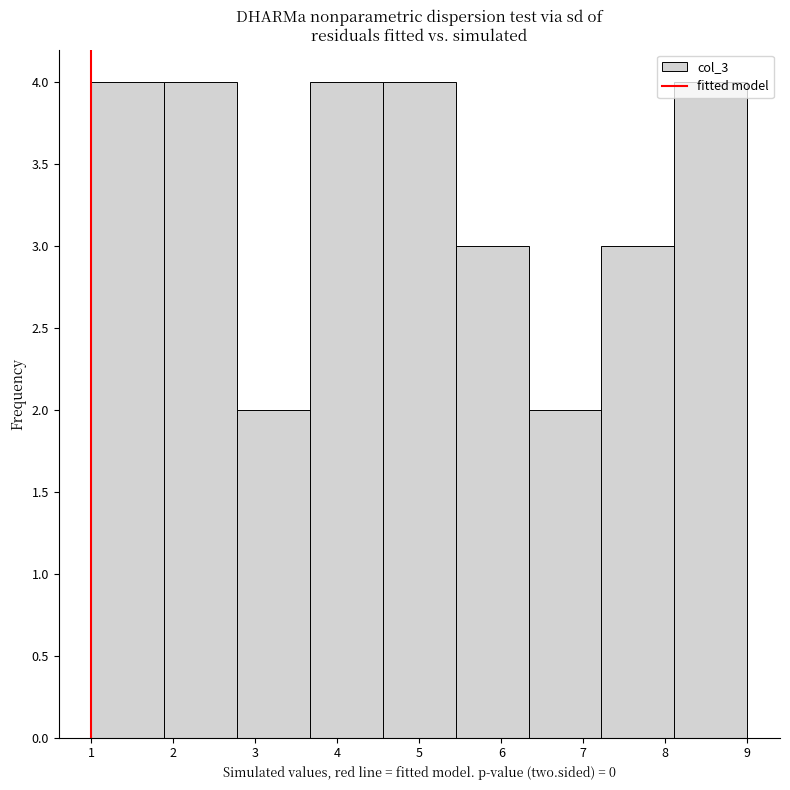

Reading left to right, list every bar in this chart as the range it spans on the x-axis followed by its height. Neither the bar edges nor the heights are printed on the chart, so give them approximately, as read against the axes.

1.0 to 1.9: 4
1.9 to 2.8: 4
2.8 to 3.7: 2
3.7 to 4.6: 4
4.6 to 5.4: 4
5.4 to 6.3: 3
6.3 to 7.2: 2
7.2 to 8.1: 3
8.1 to 9.0: 4